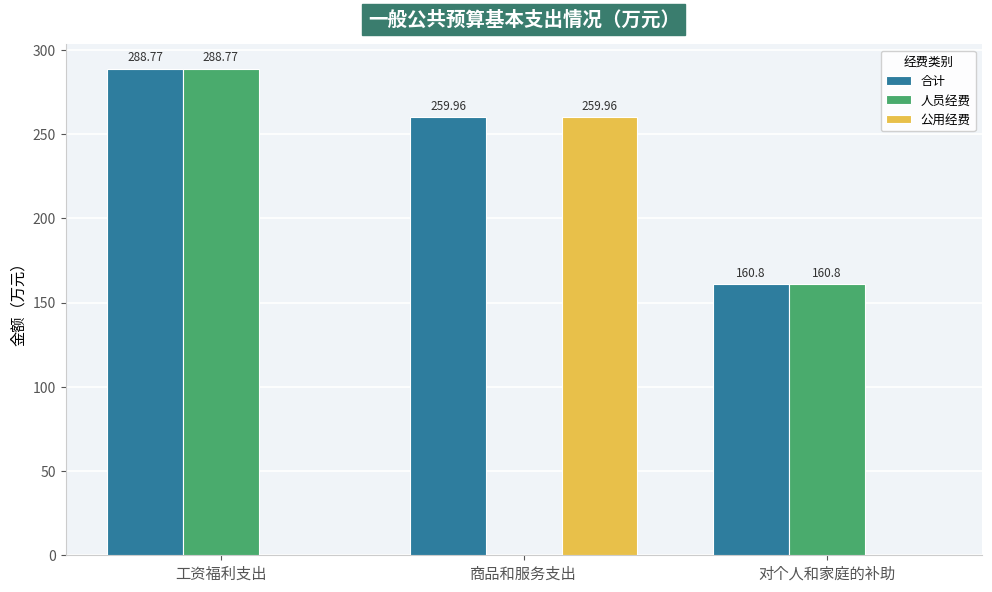

At which label does 合计 first exceed 259?

工资福利支出